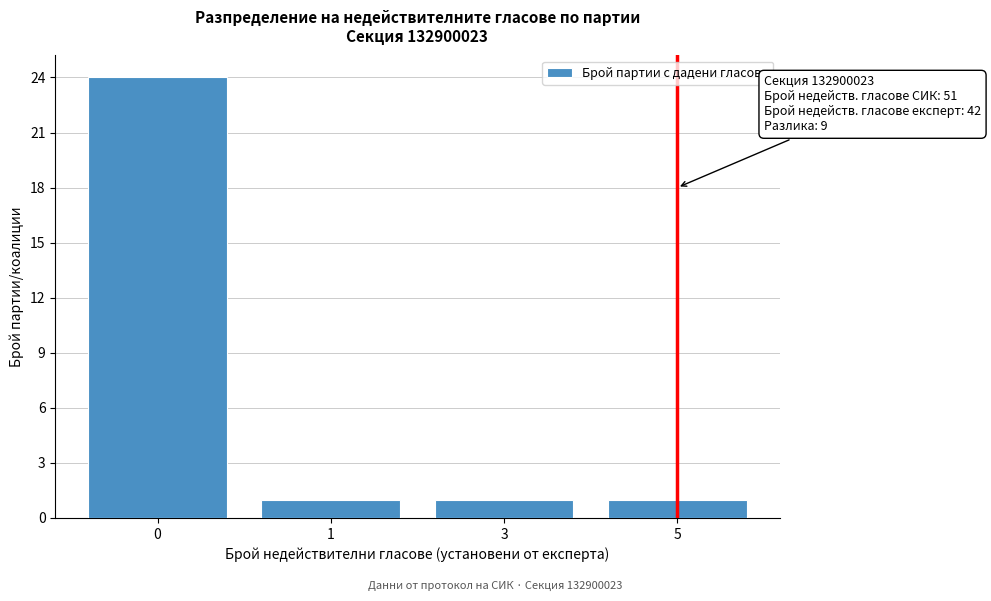

Reading left to right, what are all the values shown in this chart?

24	1	1	1